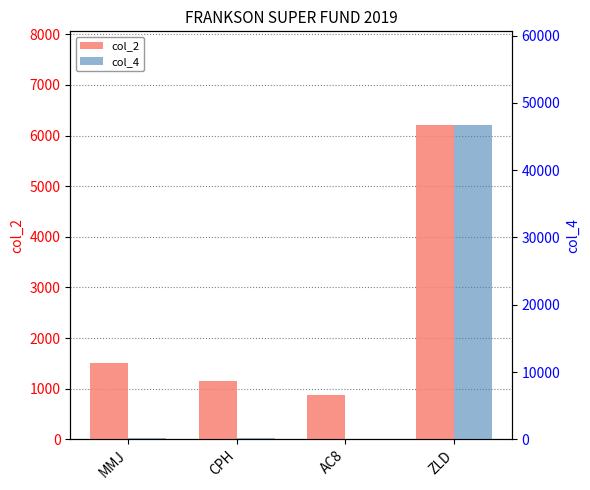

How many series are shown in this chart?

2